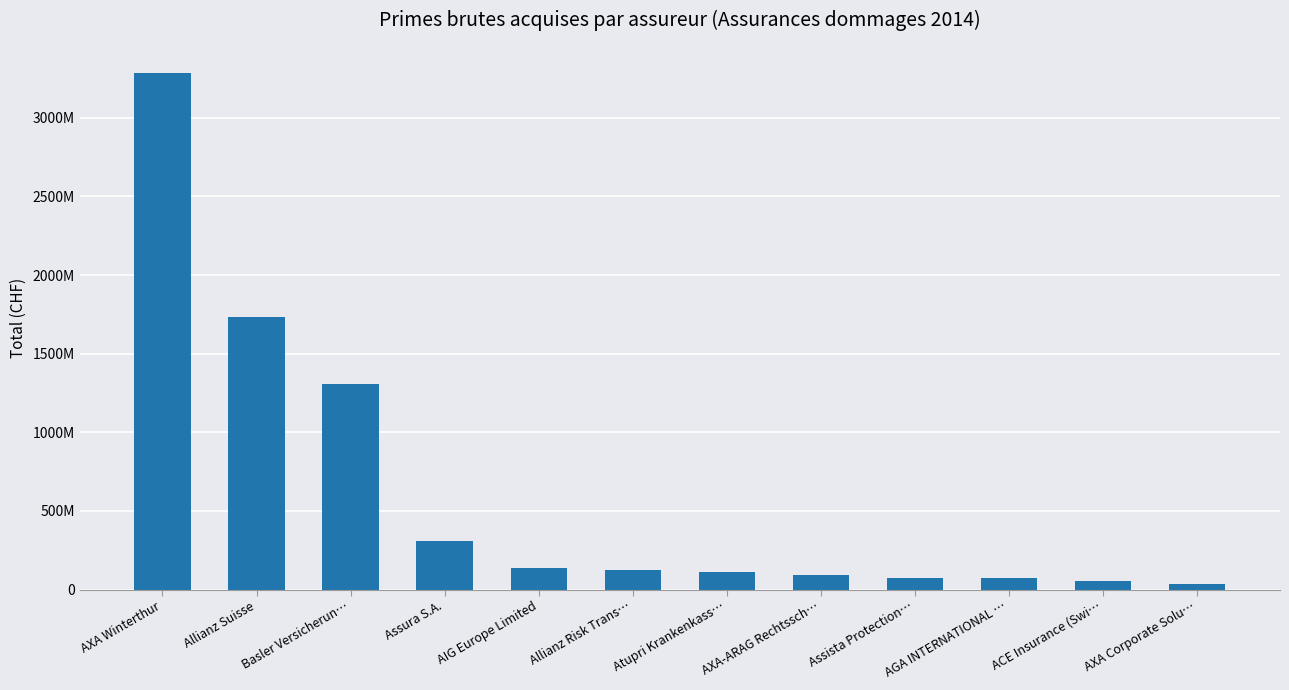

What is the average value?

611026463